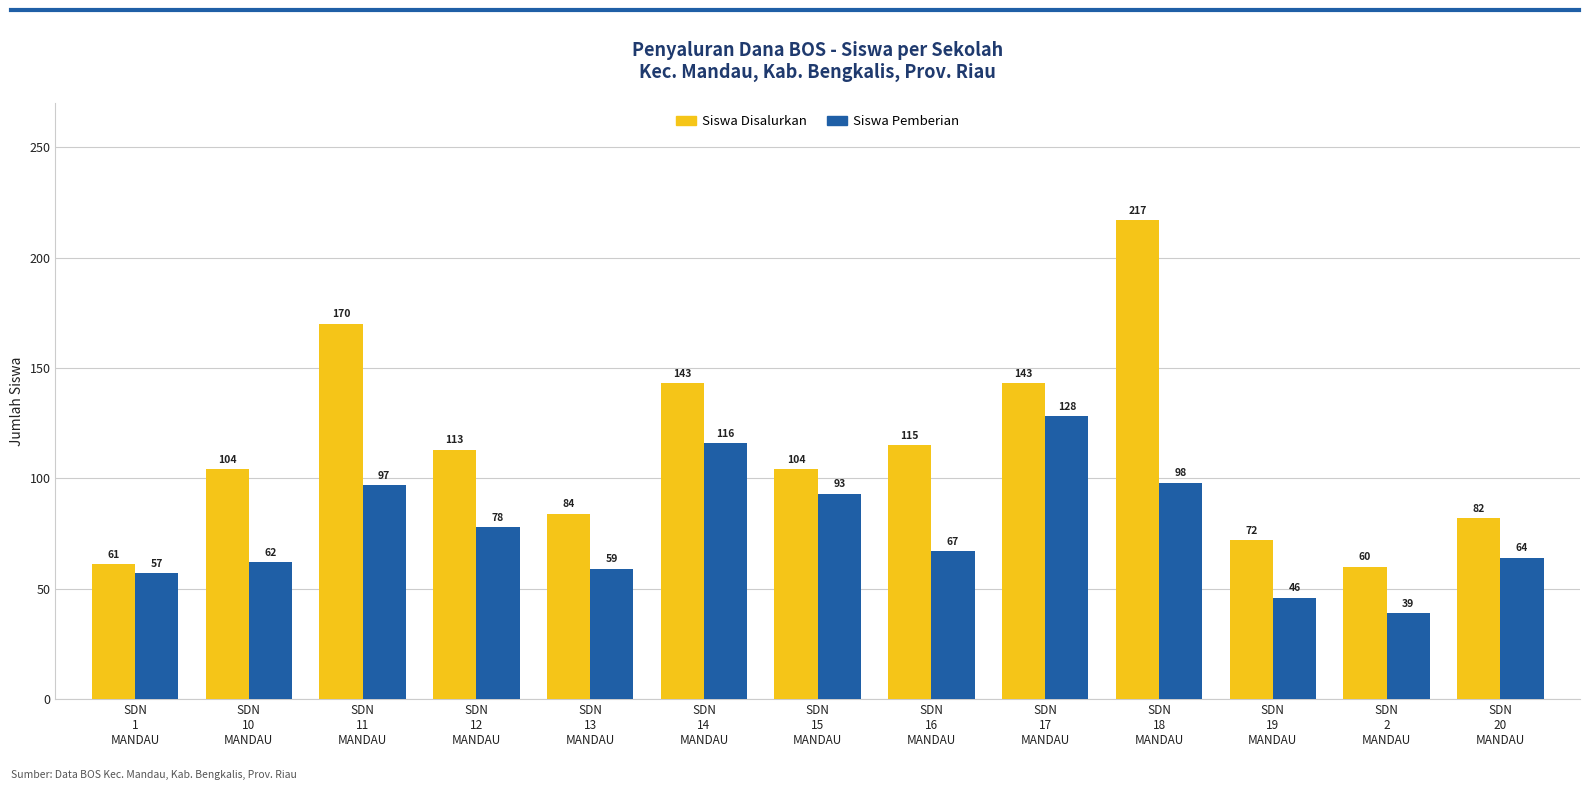

The Siswa Disalurkan series shows 217 at SDN
18
MANDAU. True or false?

True